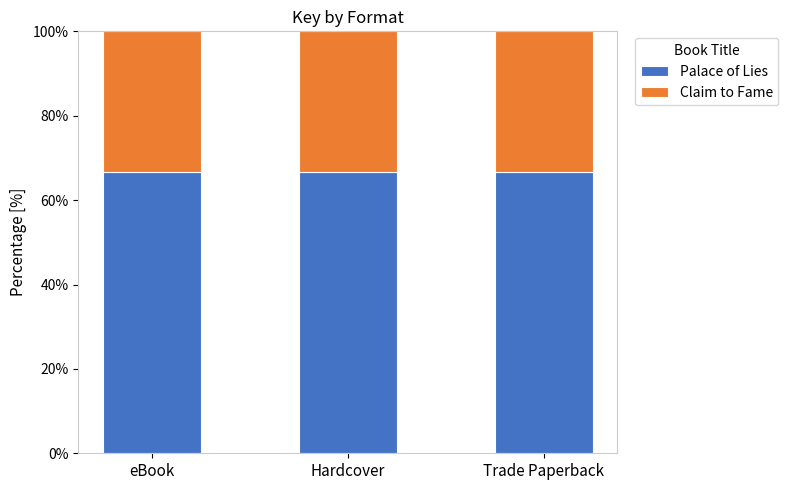

What is the approximate value of Palace of Lies at Trade Paperback?

66.6